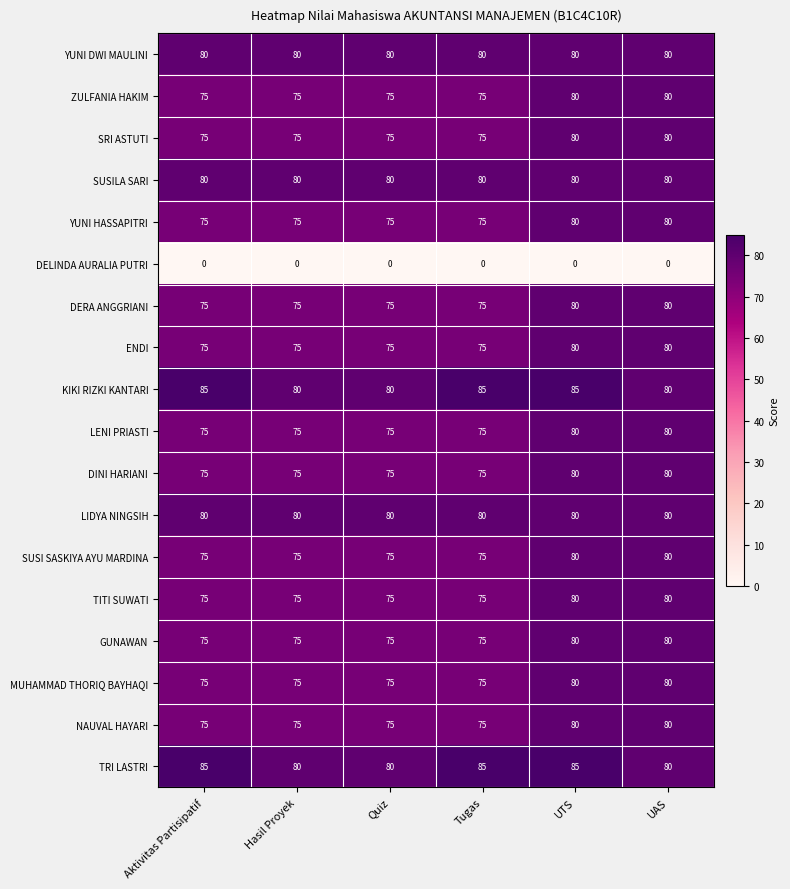

What is the lowest value of the TRI LASTRI series?

80